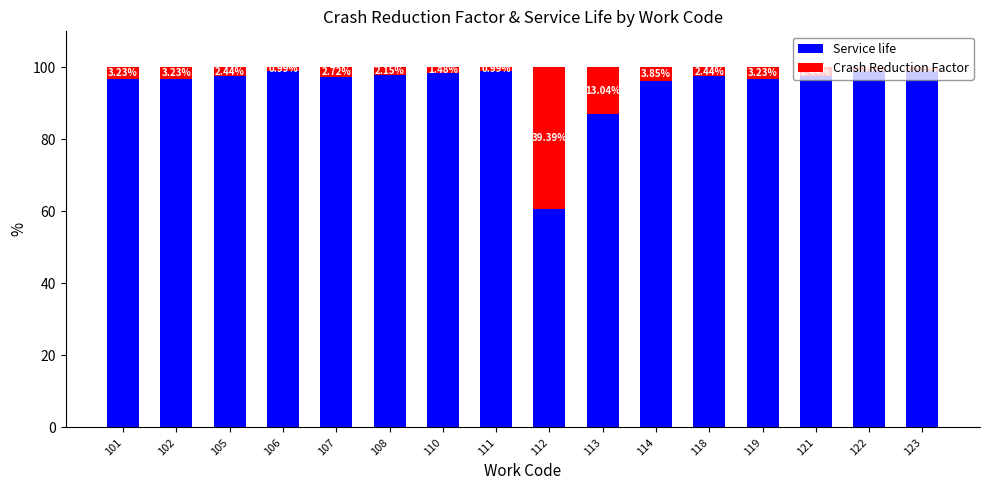

What is the total value across all series at 101?

100.0